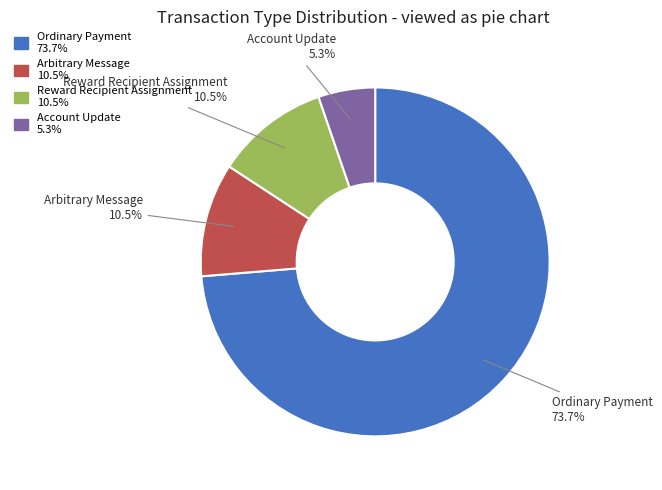

Does Ordinary Payment account for over 50% of the chart?

Yes